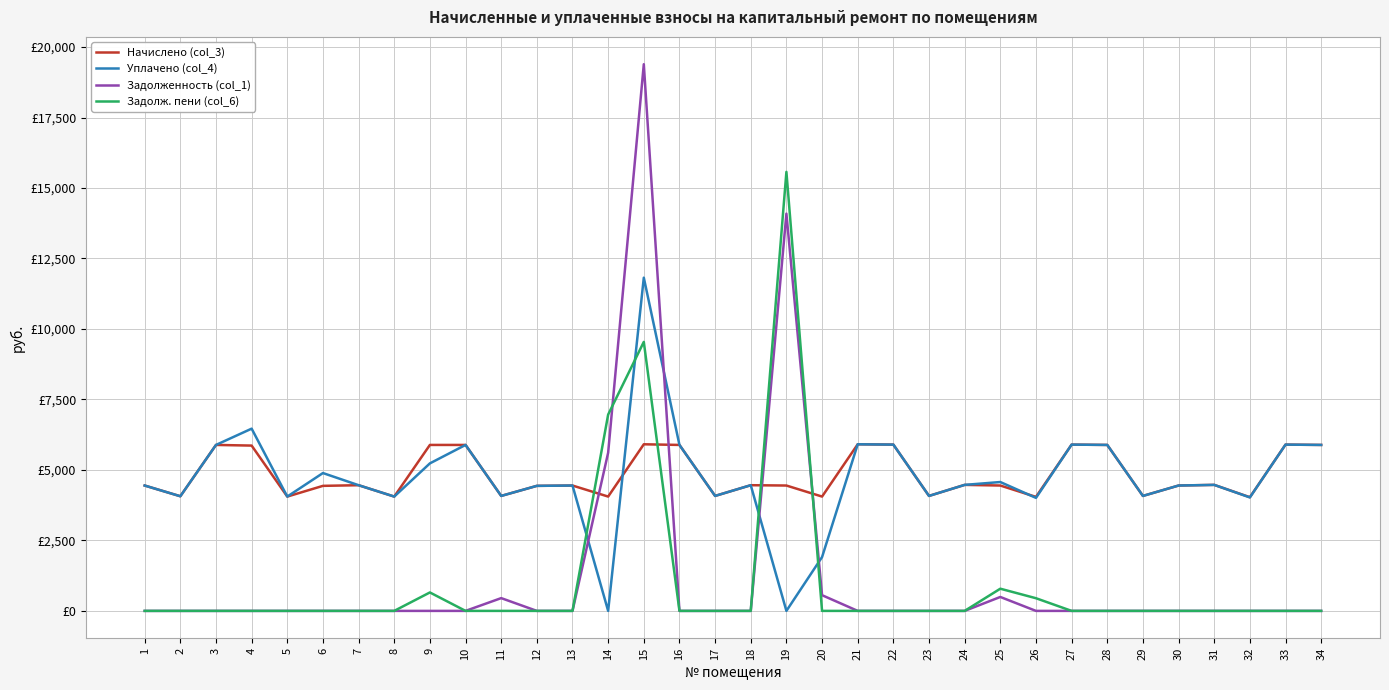

At which category is the sum across all series the highest?

15